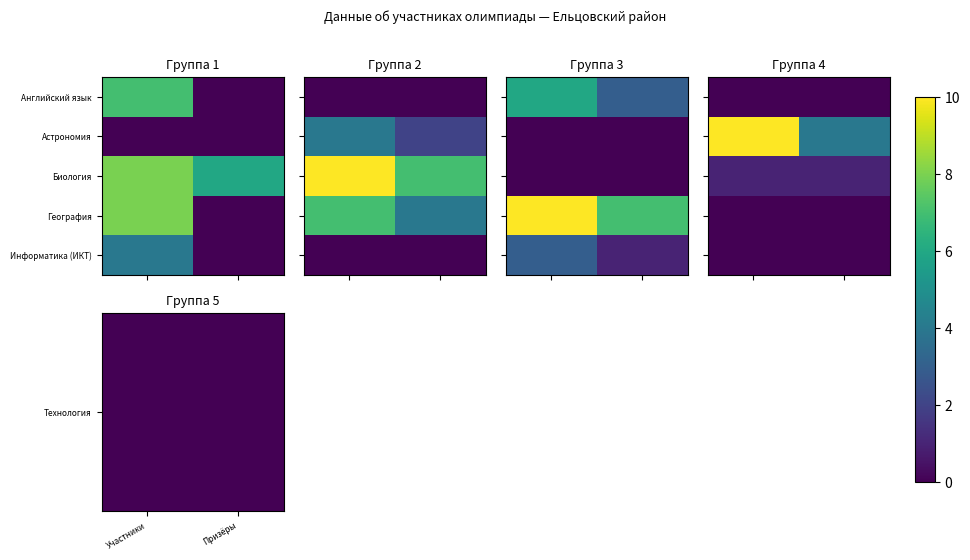

What is the spread (max minus min) of values at Участники?

10